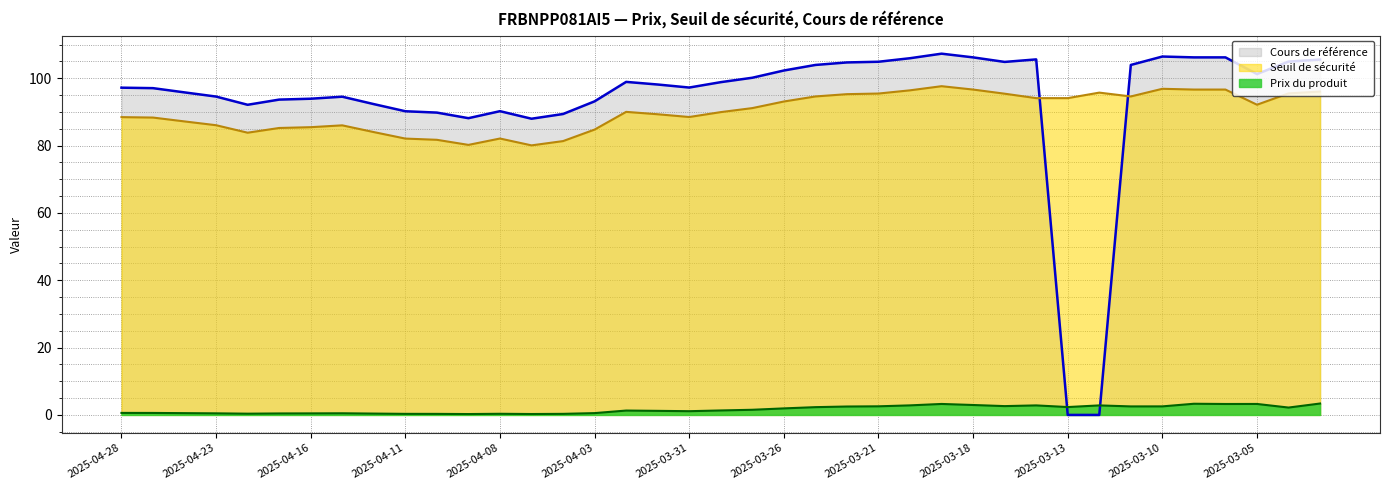

Where is the first local minimum for Seuil de sécurité?

2025-04-22